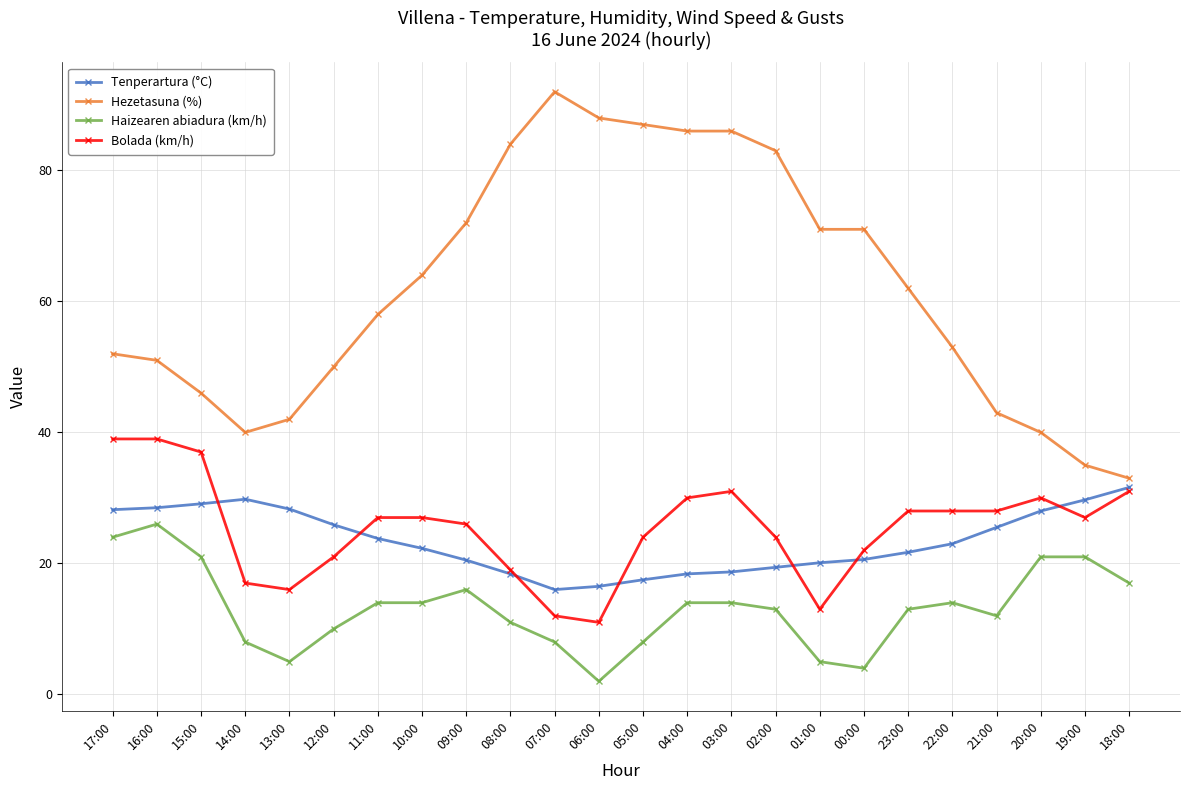

How many values in the Hezetasuna (%) series are below 62?

12